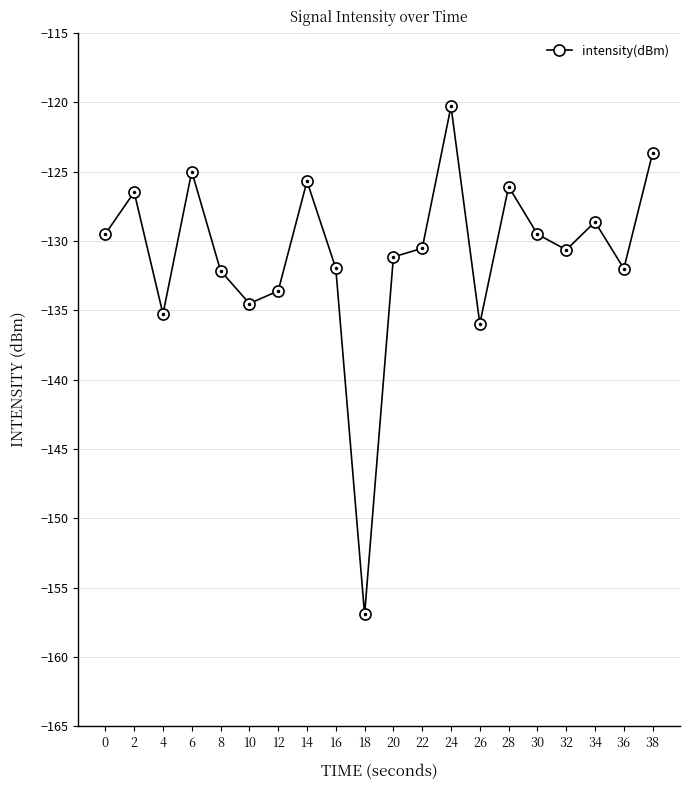

What is the approximate value at 36?

-132.0